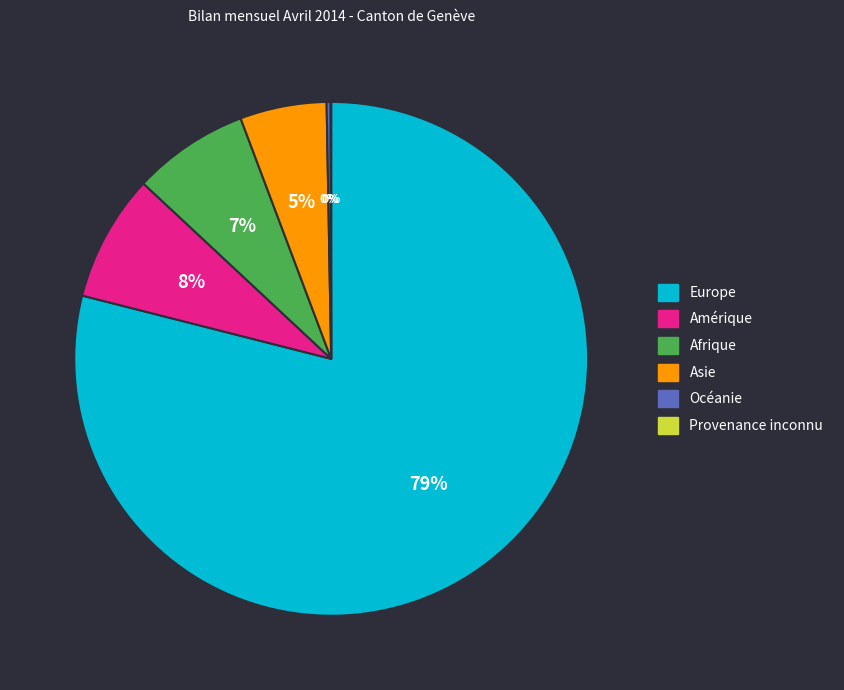

Which category has the biggest portion of the pie?

Europe